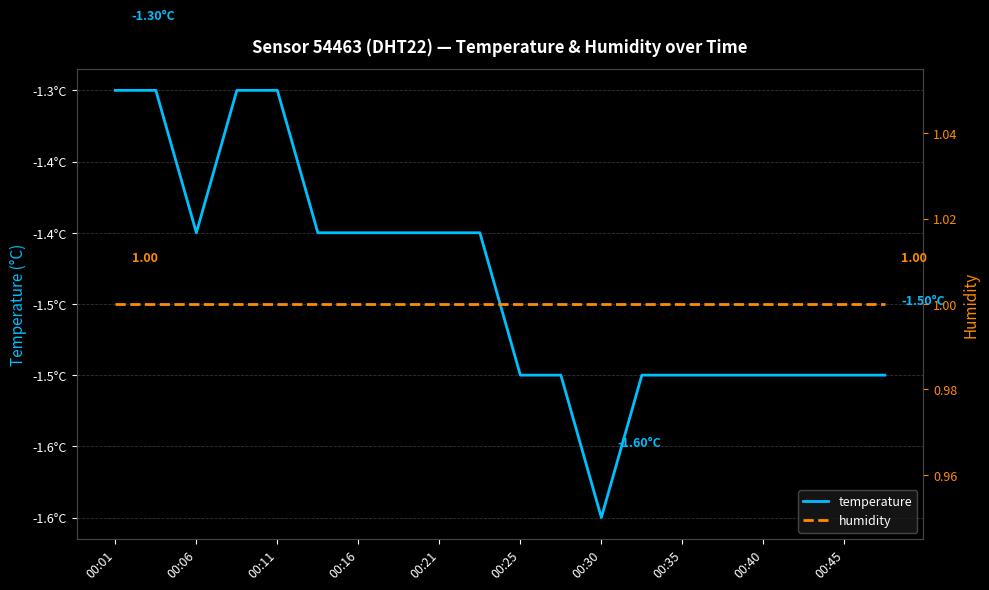

Rank the series by their average value, from lowest to highest.

temperature, humidity